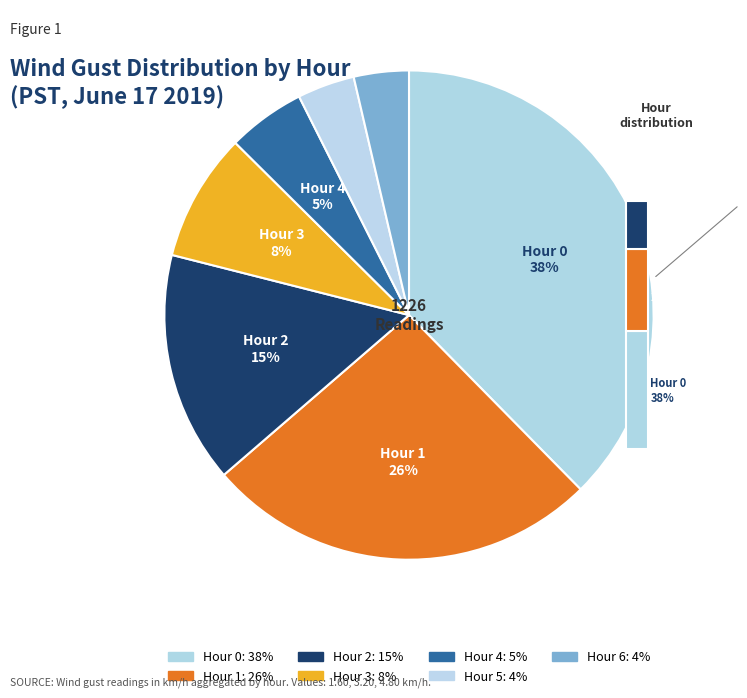

To the nearest percent, what is the difference between the largest and smallest slice percentages?

34%